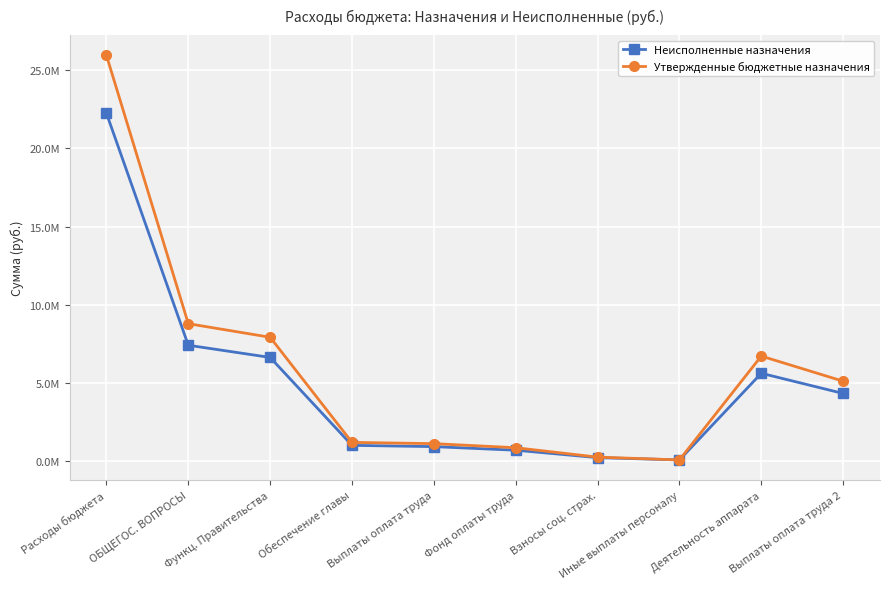

Where is Неисполненные назначения nearest to the value 11161215?

ОБЩЕГОС. ВОПРОСЫ